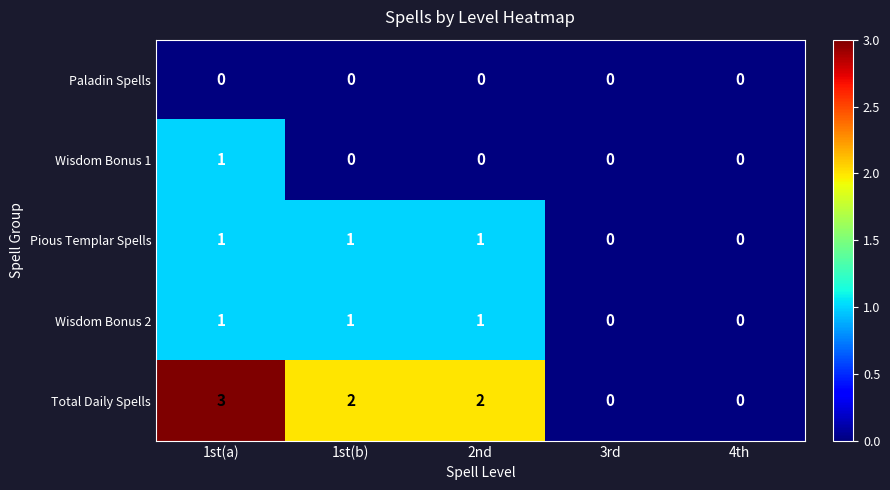

How many Pious Templar Spells values are between 0 and 1?

5